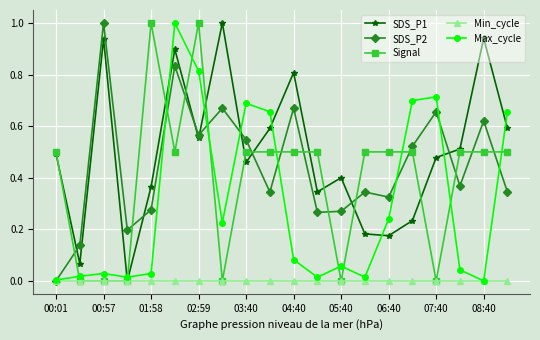

What is the difference between the maximum and minimum values in the SDS_P1 series?

1.0